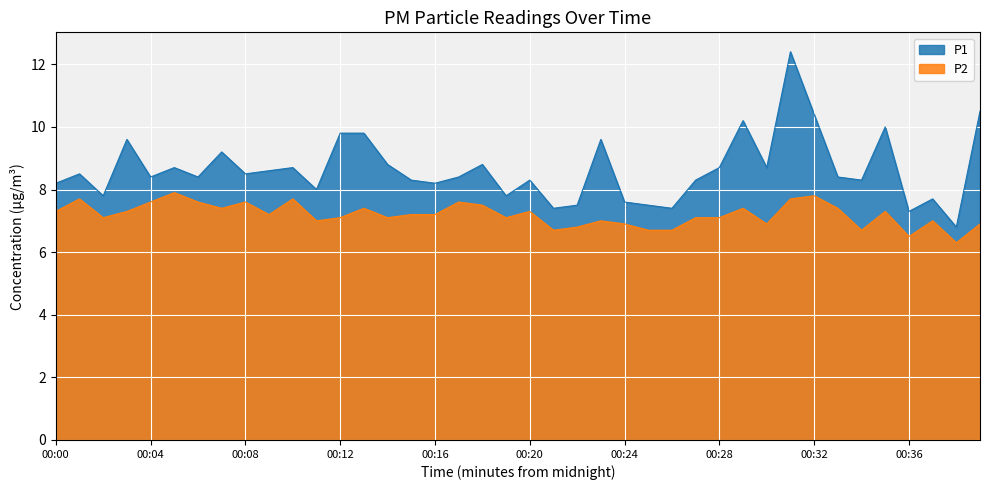

What is the minimum value shown in the chart?

6.3